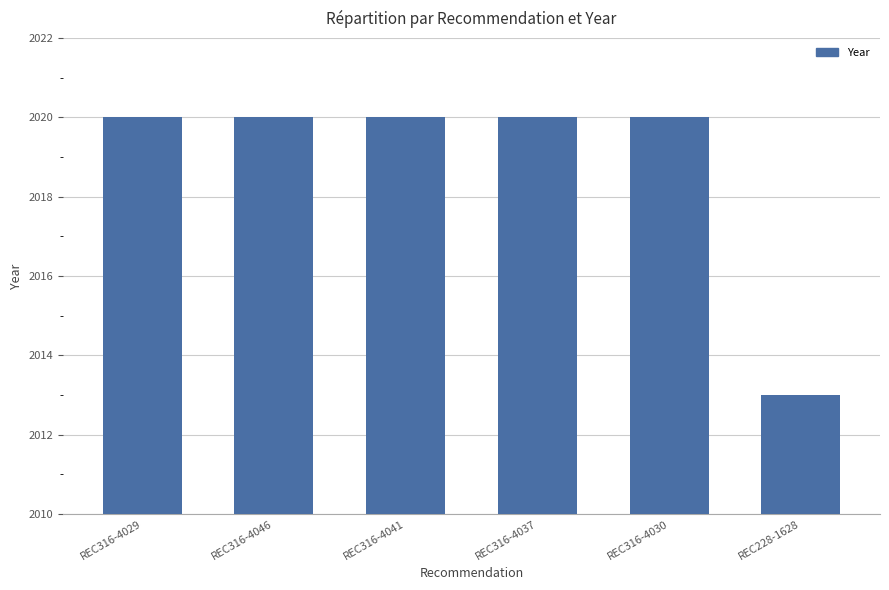

What is the ratio of the value at REC316-4029 to the value at REC316-4037?

1.0